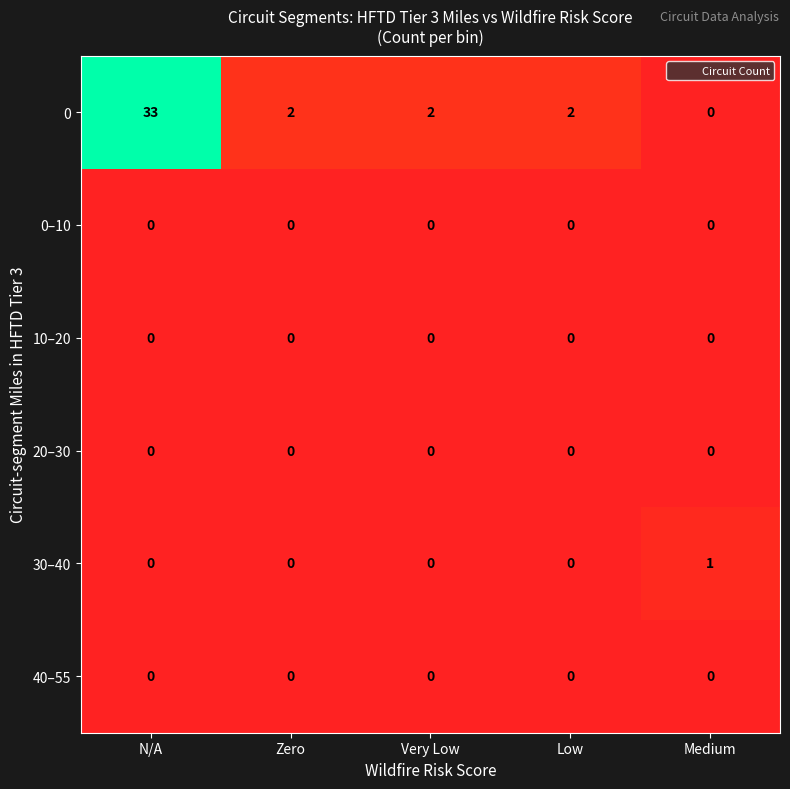

Reading left to right, extract all data points from this chart.

0: N/A=33	Zero=2	Very Low=2	Low=2	Medium=0
0–10: N/A=0	Zero=0	Very Low=0	Low=0	Medium=0
10–20: N/A=0	Zero=0	Very Low=0	Low=0	Medium=0
20–30: N/A=0	Zero=0	Very Low=0	Low=0	Medium=0
30–40: N/A=0	Zero=0	Very Low=0	Low=0	Medium=1
40–55: N/A=0	Zero=0	Very Low=0	Low=0	Medium=0